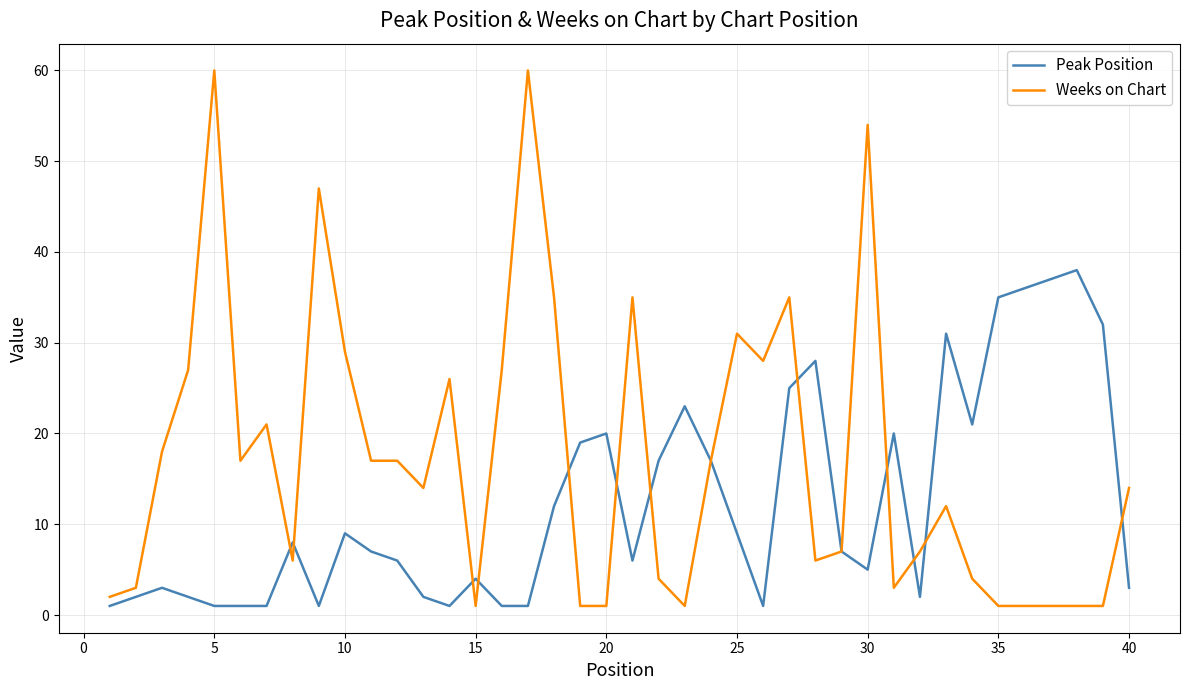

Which series has the widest spread of values?

Weeks on Chart